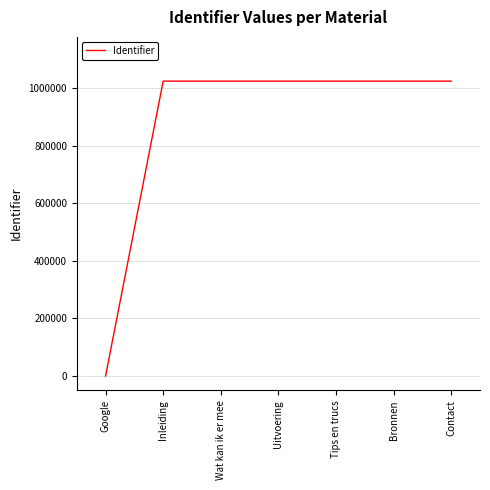

What is the difference between the values at Wat kan ik er mee and Inleiding?

2